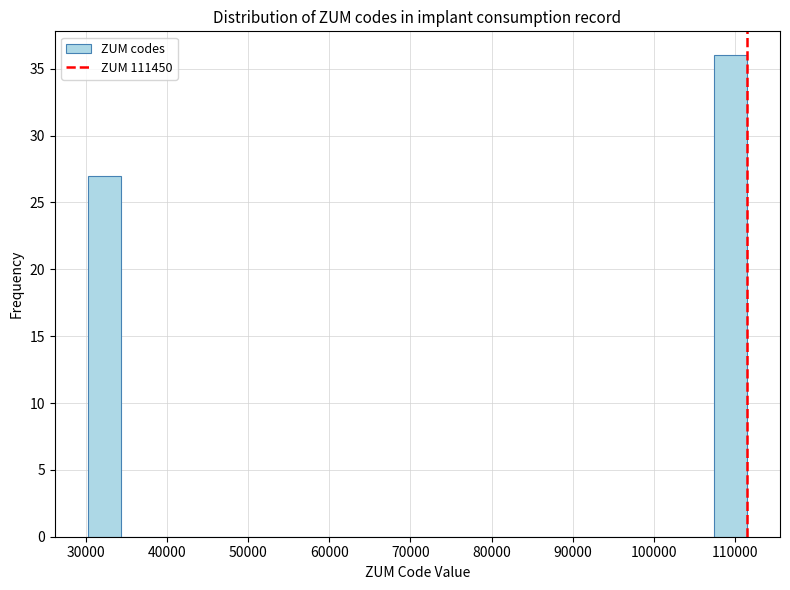

Over which range of the x-axis is the bar tallest?

107000 to 111000